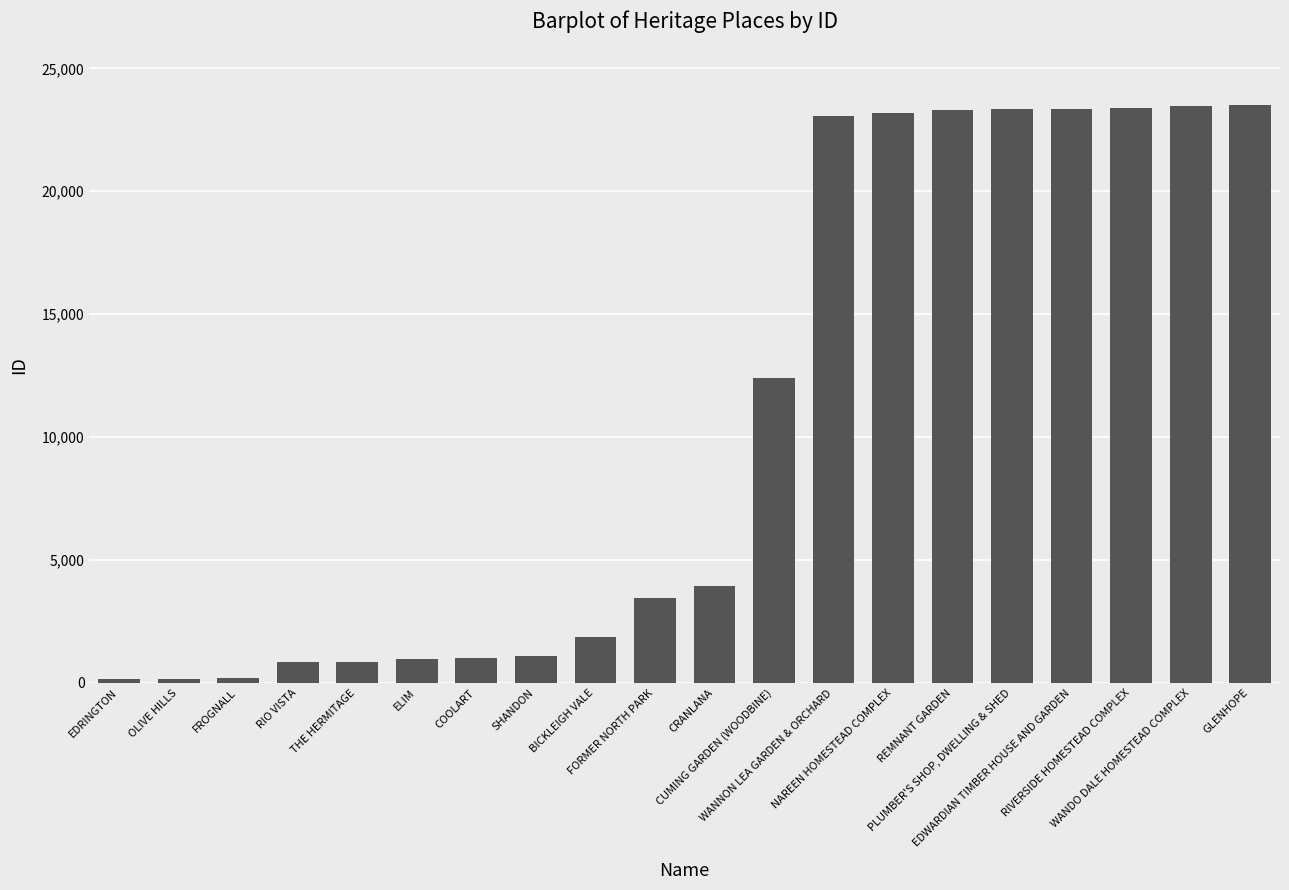

Rank the categories by value from highest to lowest.

GLENHOPE, WANDO DALE HOMESTEAD COMPLEX, RIVERSIDE HOMESTEAD COMPLEX, EDWARDIAN TIMBER HOUSE AND GARDEN, PLUMBER'S SHOP, DWELLING & SHED, REMNANT GARDEN, NAREEN HOMESTEAD COMPLEX, WANNON LEA GARDEN & ORCHARD, CUMING GARDEN (WOODBINE), CRANLANA, FORMER NORTH PARK, BICKLEIGH VALE, SHANDON, COOLART, ELIM, THE HERMITAGE, RIO VISTA, FROGNALL, OLIVE HILLS, EDRINGTON